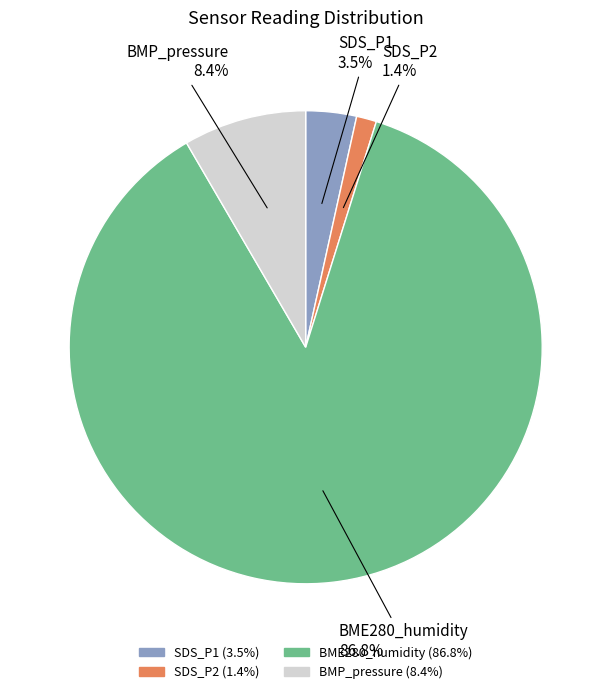

Is there a majority slice in this chart?

Yes